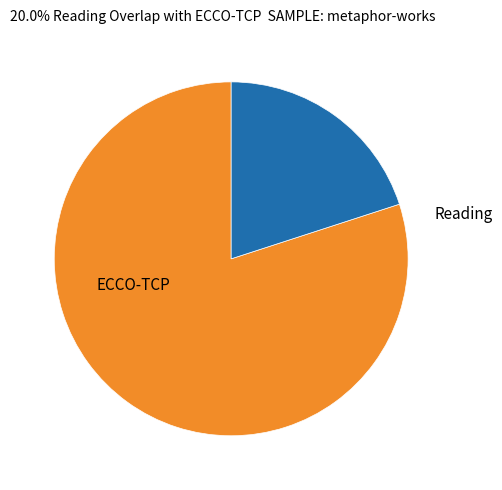

Which category has the biggest portion of the pie?

ECCO-TCP